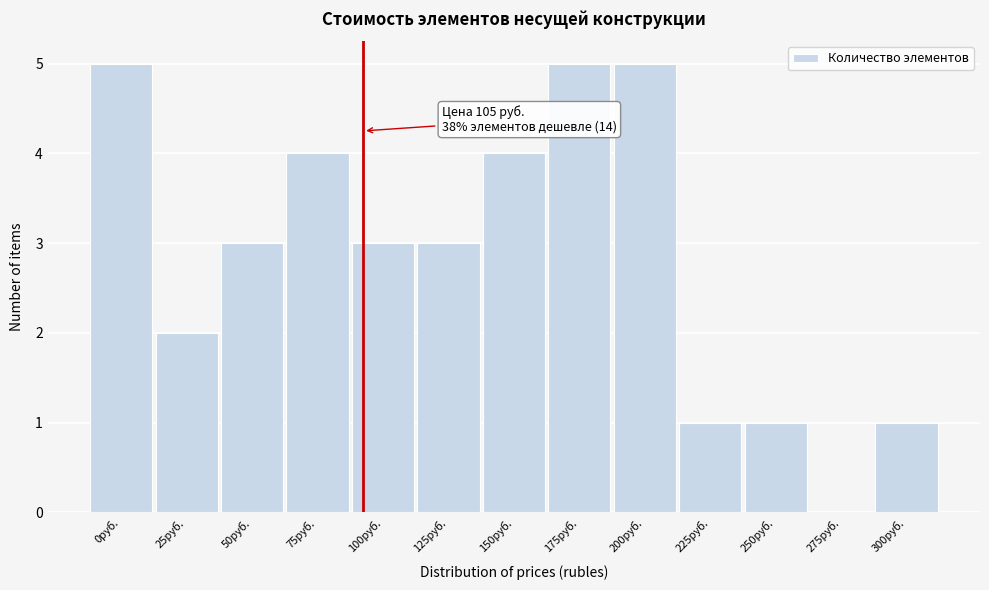

Reading left to right, list all the values displayed in this chart.

0руб.=5	25руб.=2	50руб.=3	75руб.=4	100руб.=3	125руб.=3	150руб.=4	175руб.=5	200руб.=5	225руб.=1	250руб.=1	275руб.=0	300руб.=1